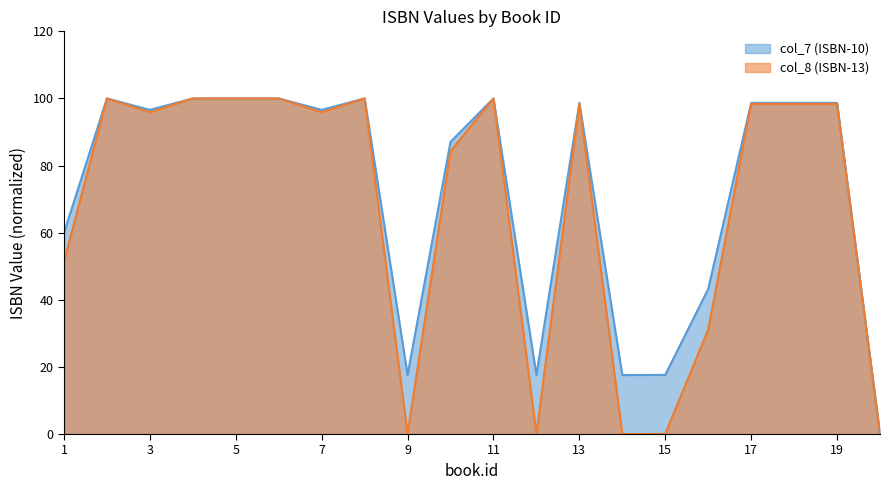

Rank the series at 1 from highest to lowest value.

col_7 (ISBN-10), col_8 (ISBN-13)